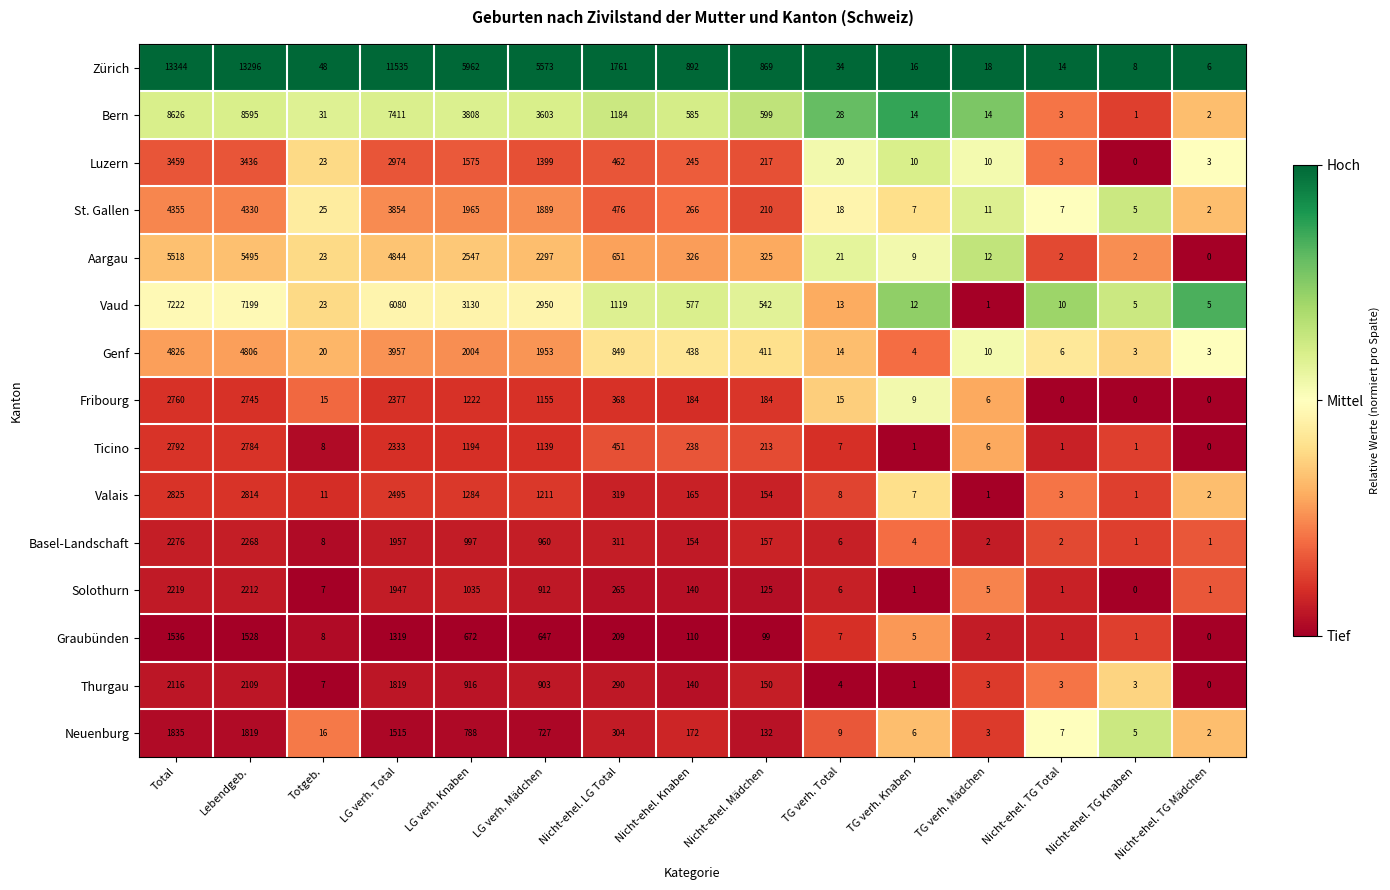

At which category does the chart reach its peak across all series?

Total